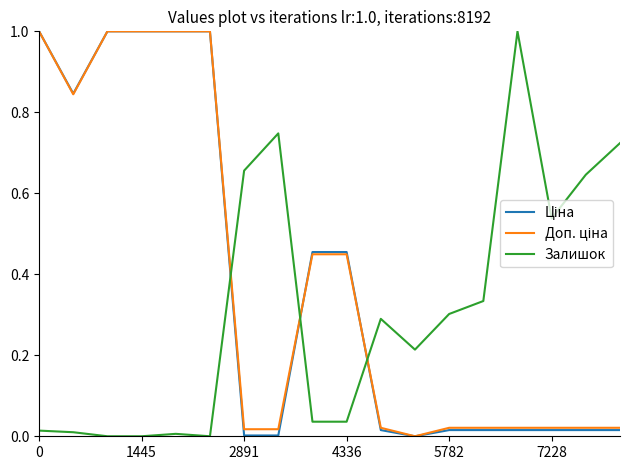

What is the greatest value displayed?

1.0